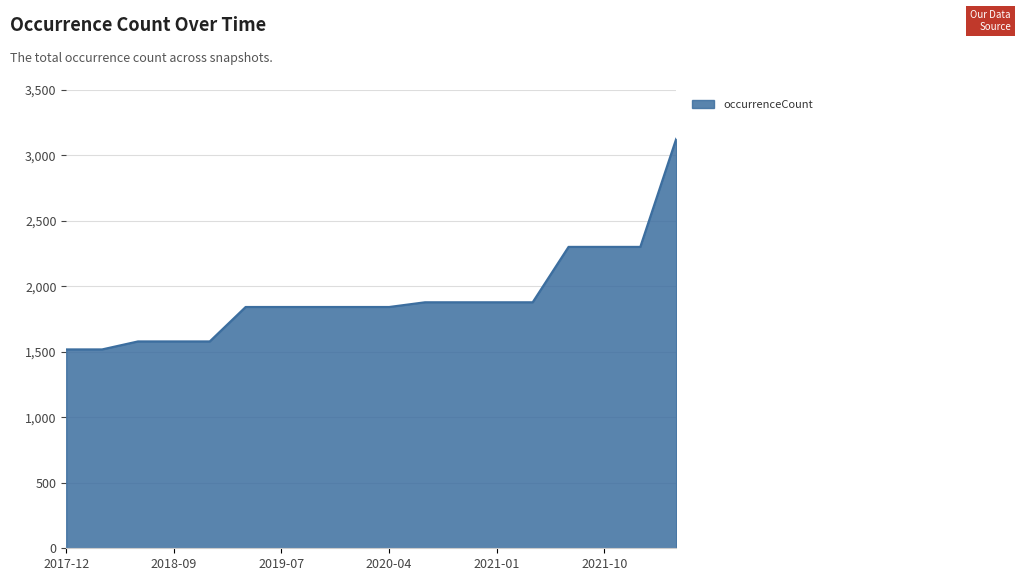

What is the difference between the maximum and minimum values?

1608